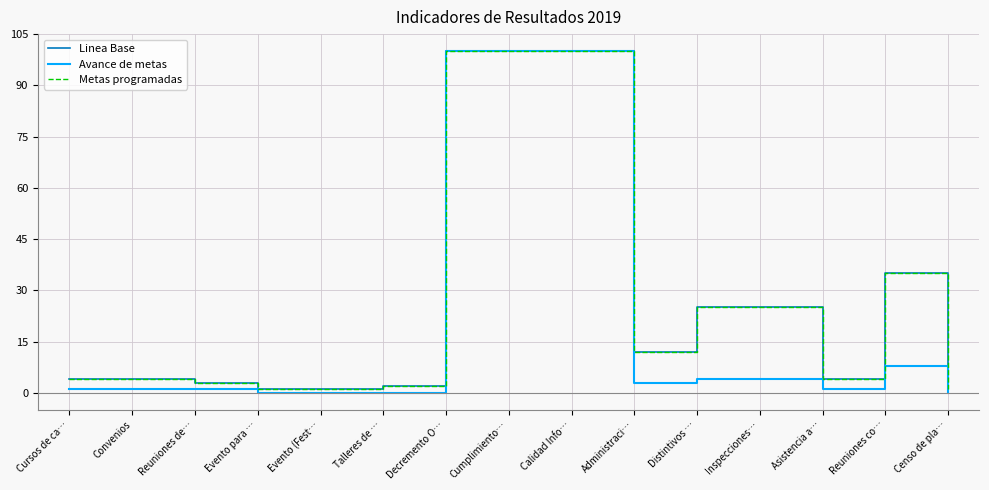

Where is Metas programadas nearest to the value 50?

Reuniones co…